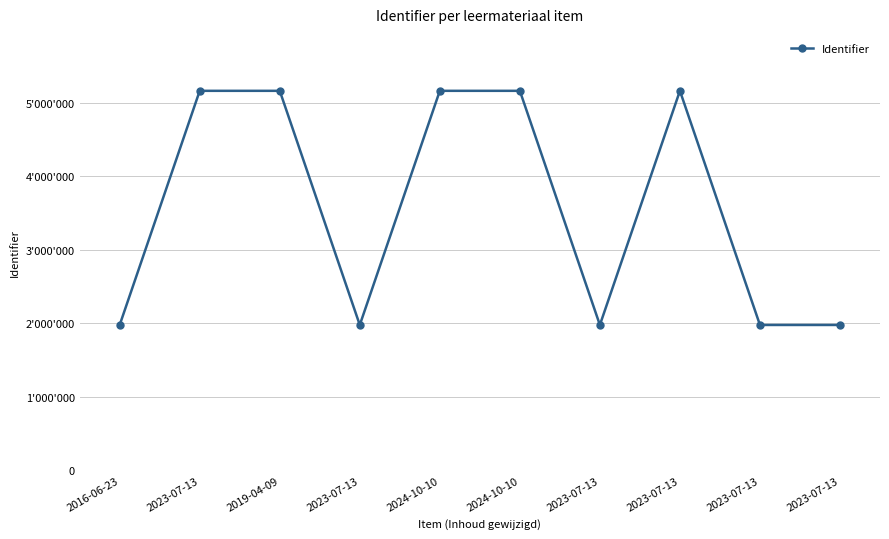

What is the label of the 4th point from the left?

2023-07-13